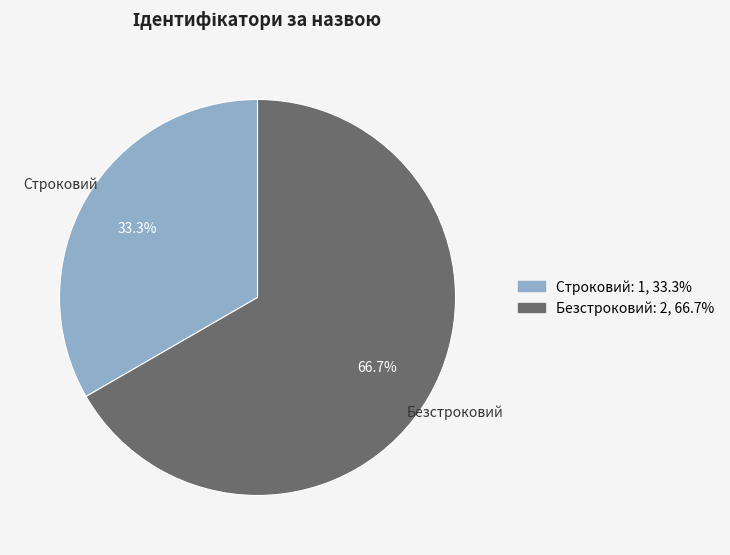

To the nearest percent, what portion does Строковий represent?

33%